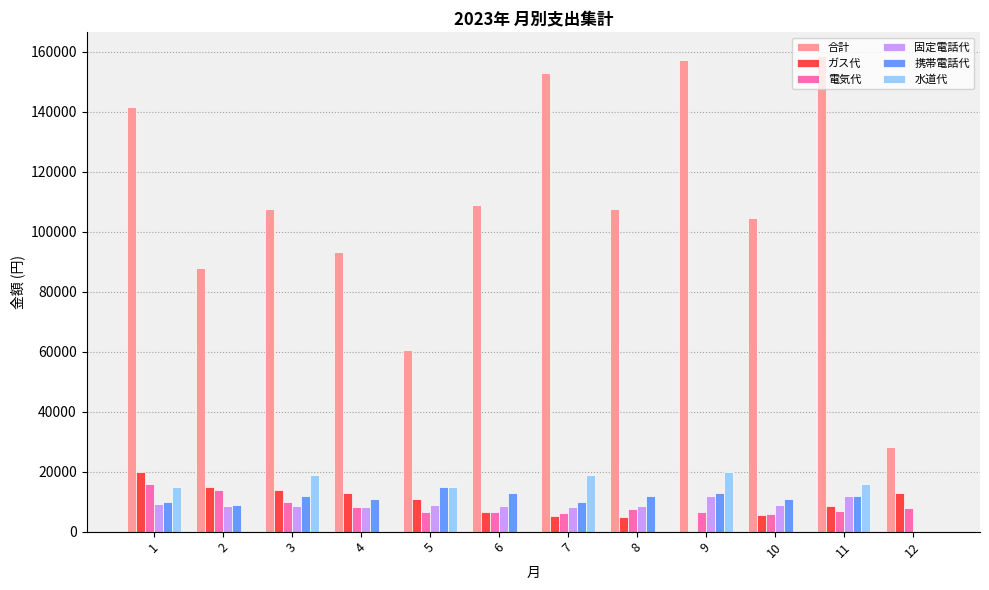

Between 7 and 12, which series saw the biggest shift?

合計